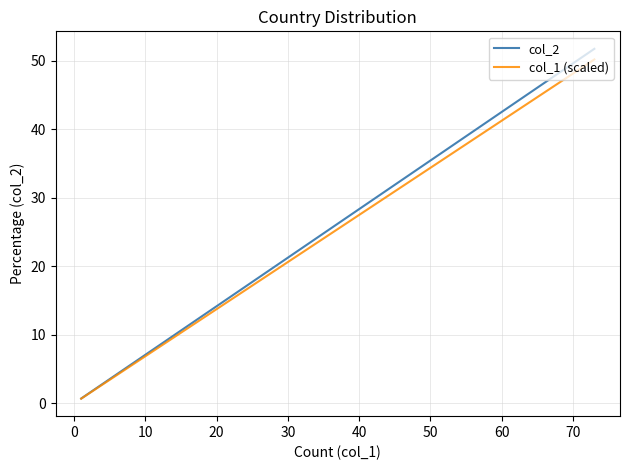

The value of col_1 (scaled) at 30 is 6.7. True or false?

False